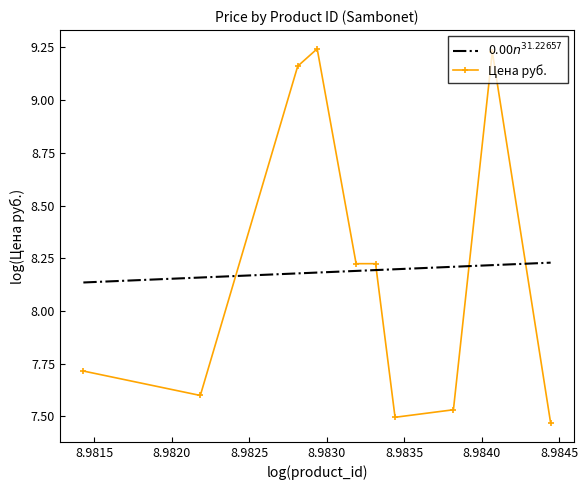

What is the value of the 1st point from the left?

7.7